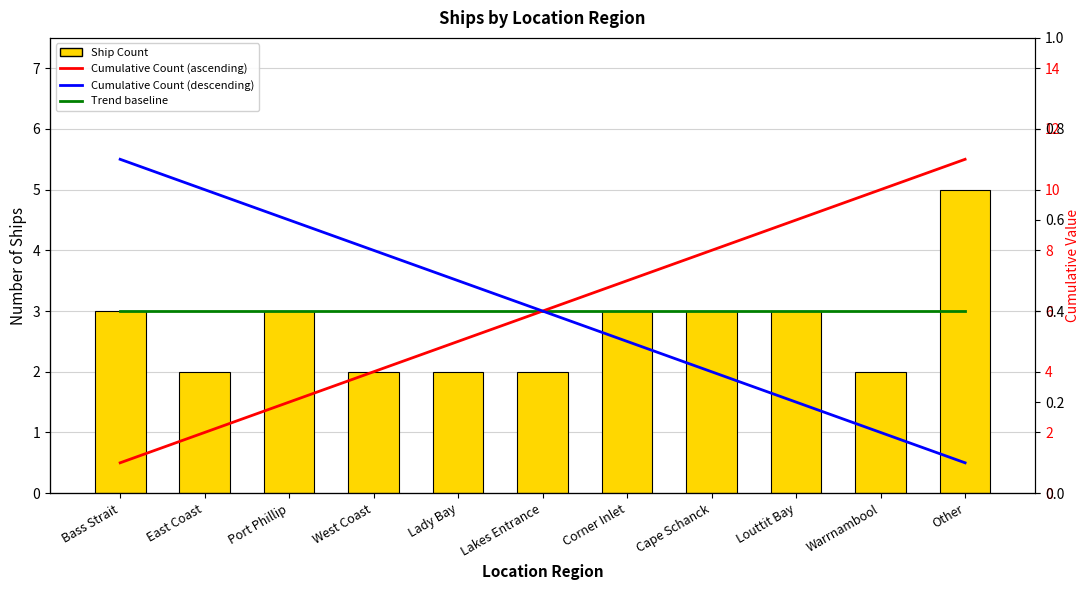

What position from the left is Cape Schanck?

8